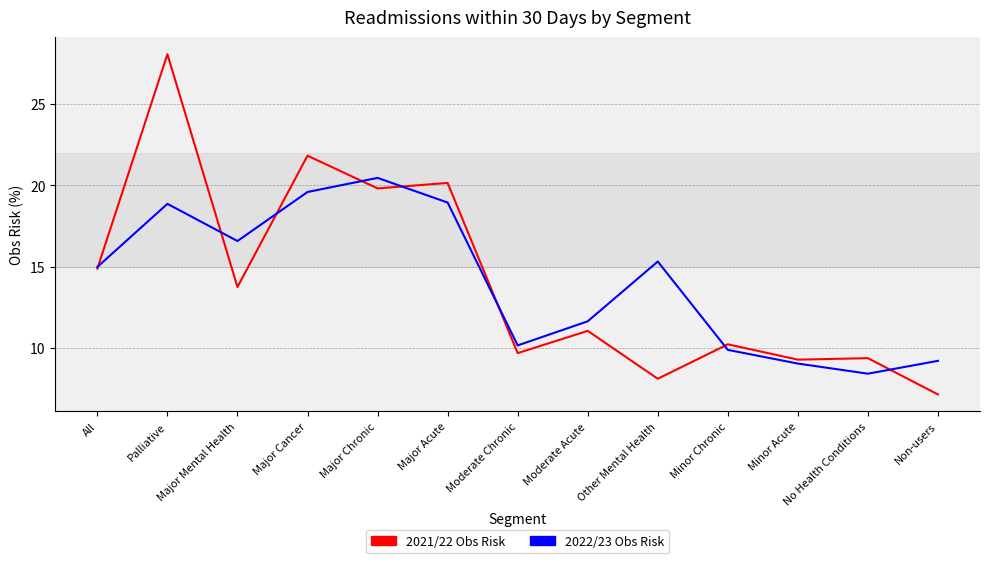

True or false: 2021/22 Obs Risk has more than 2 interior local peaks.

True